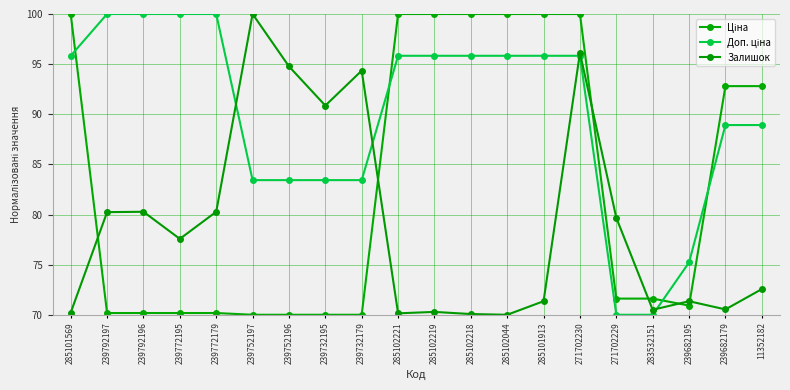

How many lines are shown in the chart?

3